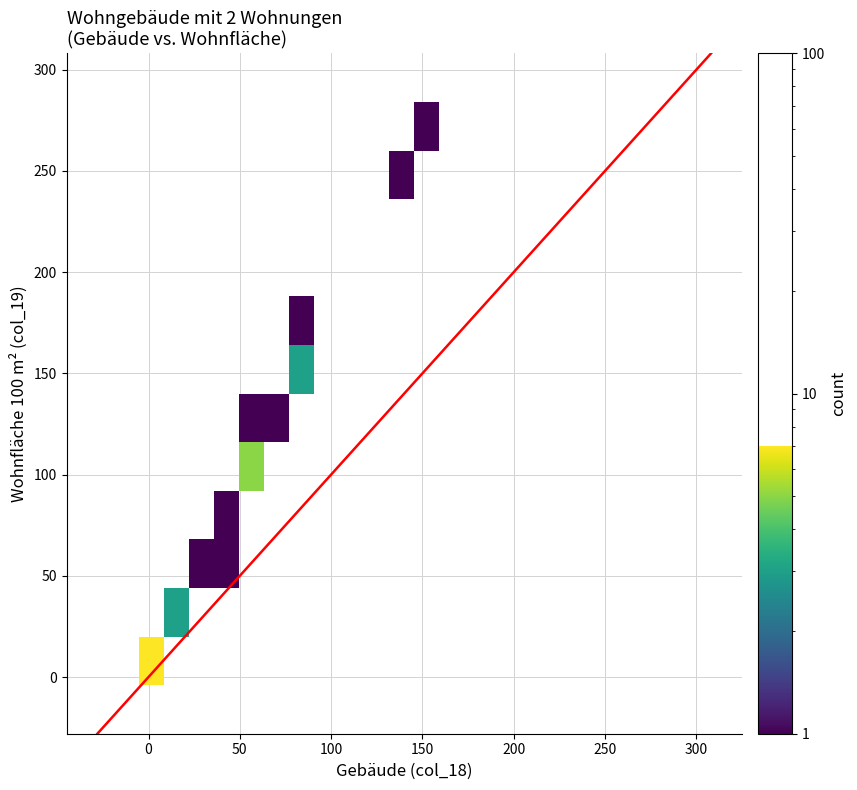

Is it true that Arnold-Zweig-Strasse equals 4 at 0?

False